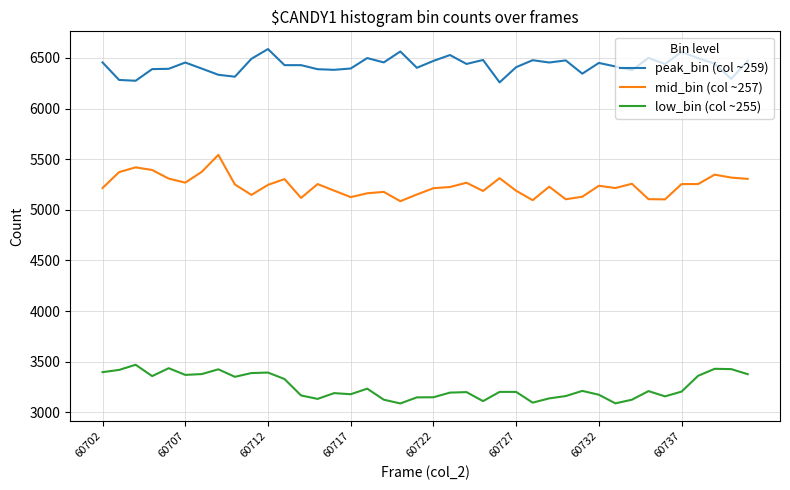

True or false: mid_bin (col ~257) and peak_bin (col ~259) intersect in this chart.

False